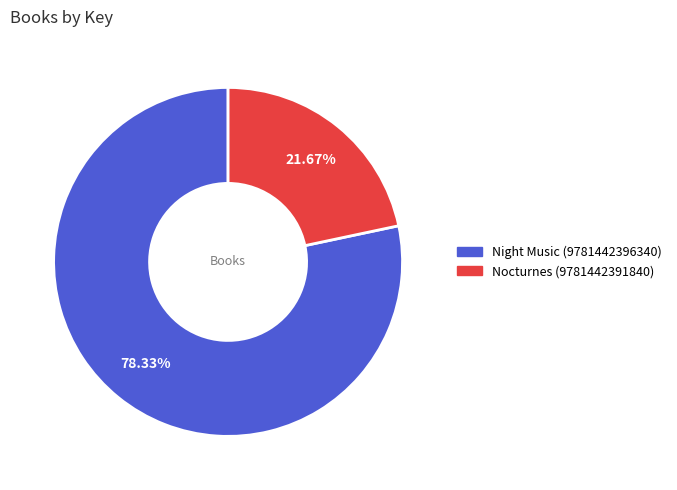

What percentage is the Night Music (9781442396340) slice, to the nearest percent?

78%